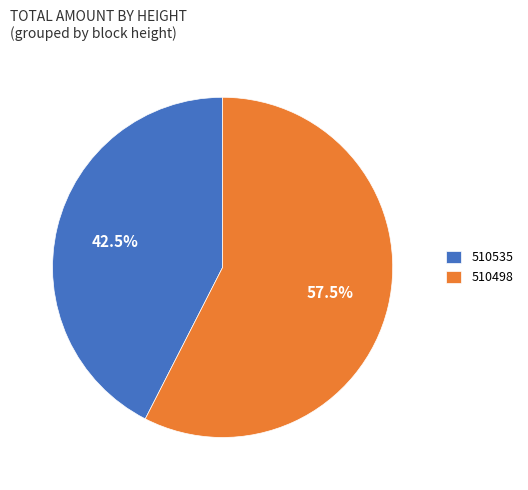

Between 510498 and 510535, which is larger?

510498